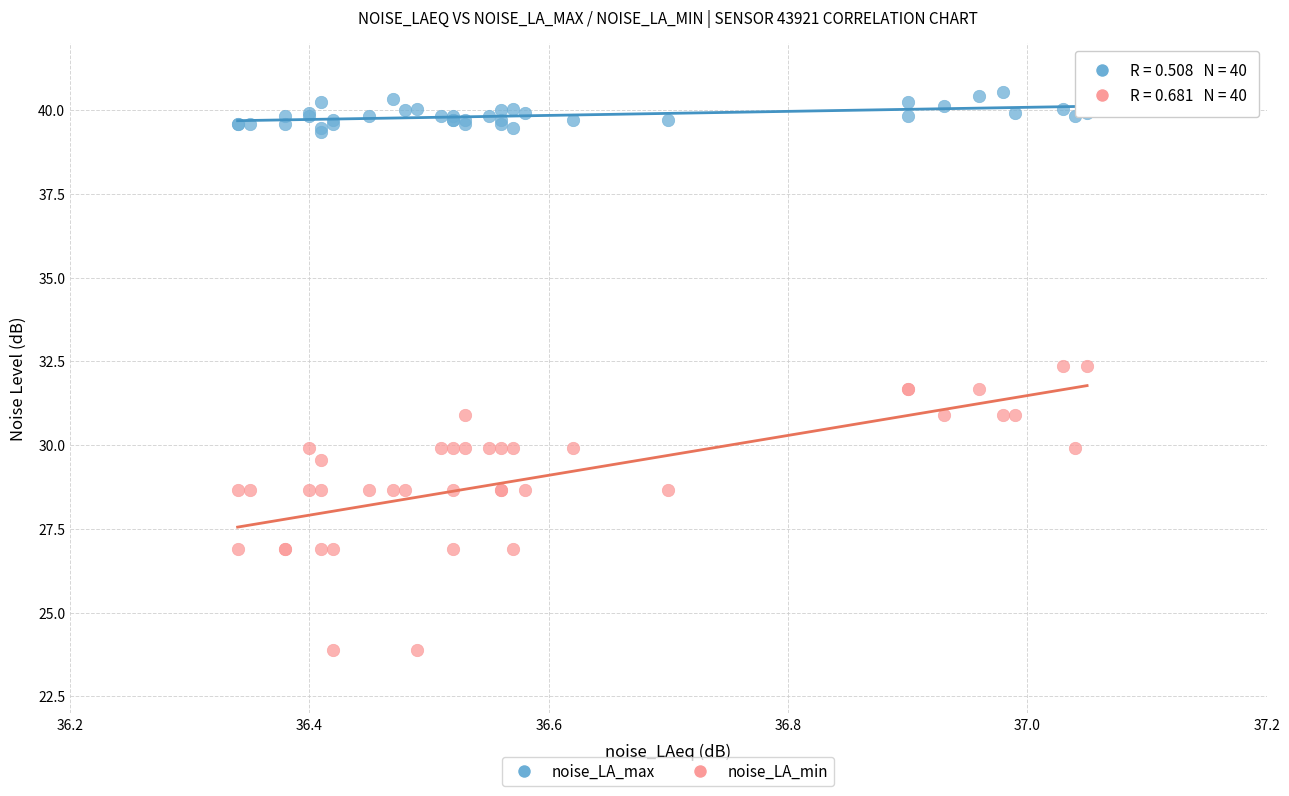

Which series reaches the maximum Y coordinate?

noise_LA_max